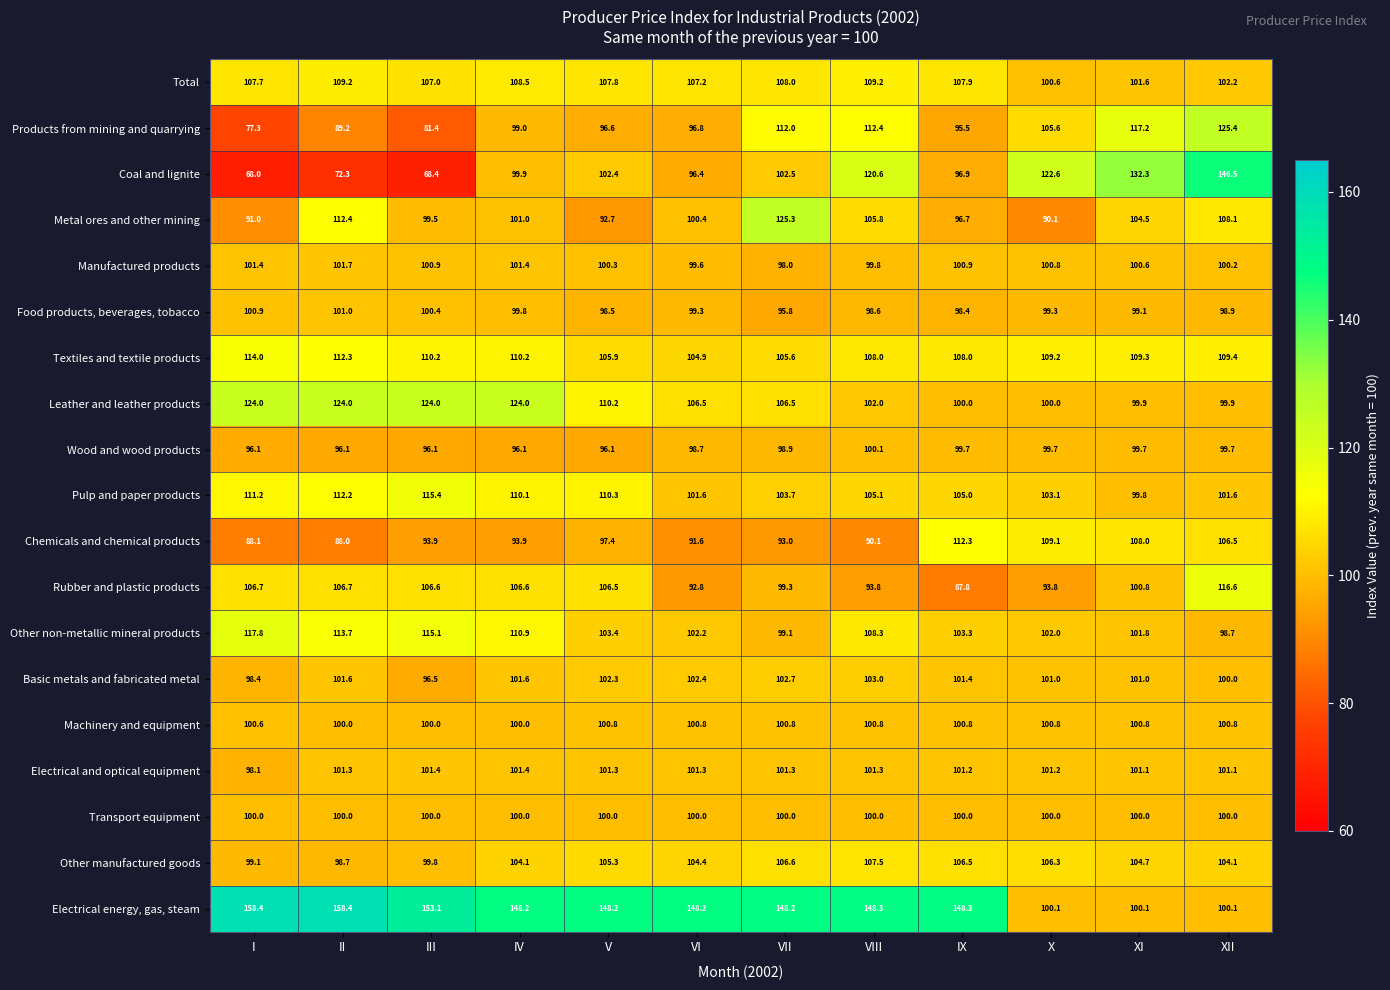

What is the sum of the Rubber and plastic products values at X and III?

200.4